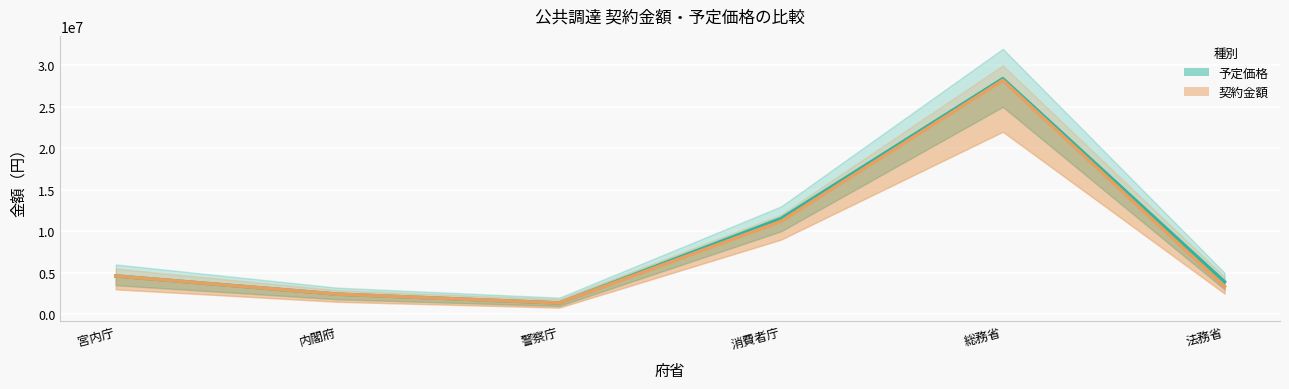

What is the label of the 1st point from the right?

法務省